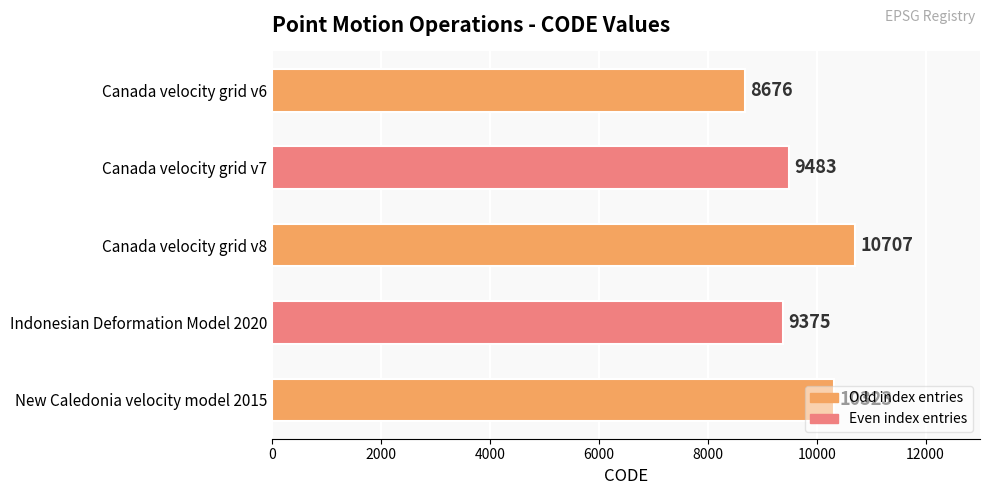

Read the value at Canada velocity grid v7.

9483